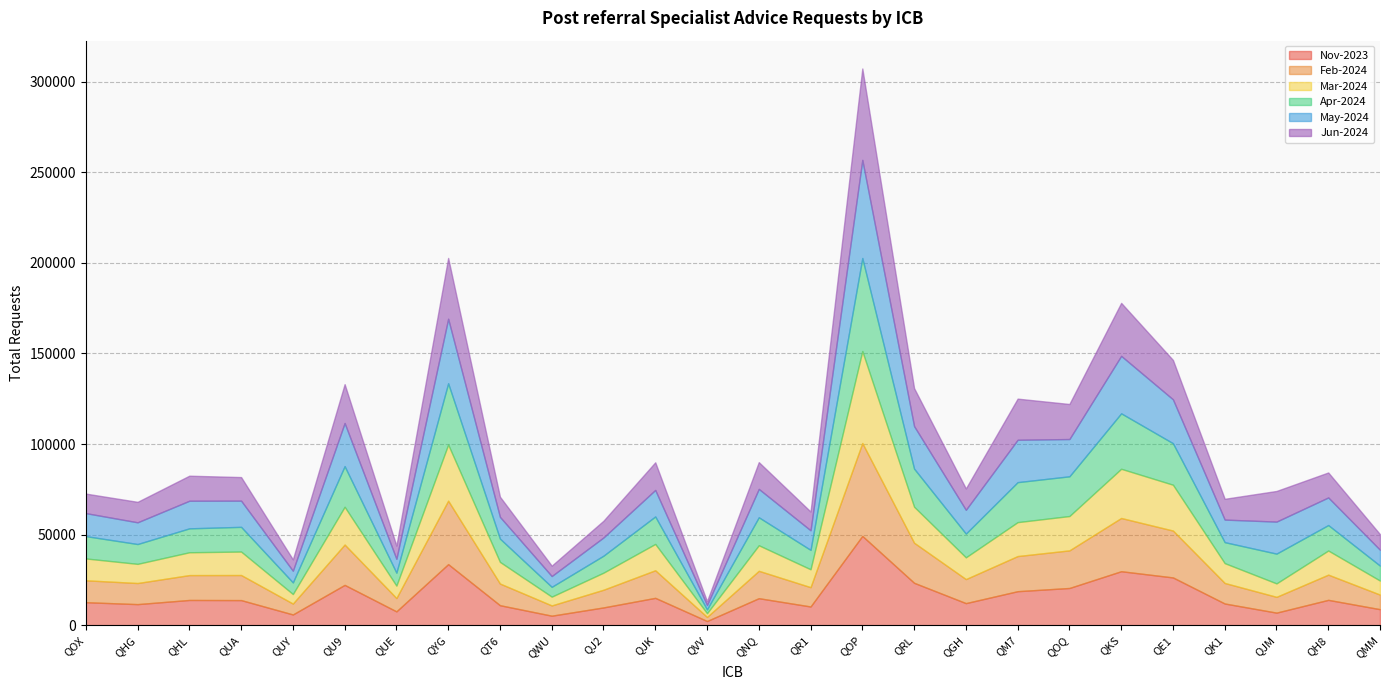

Rank the series by their maximum value, from highest to lowest.

May-2024, Apr-2024, Feb-2024, Mar-2024, Jun-2024, Nov-2023